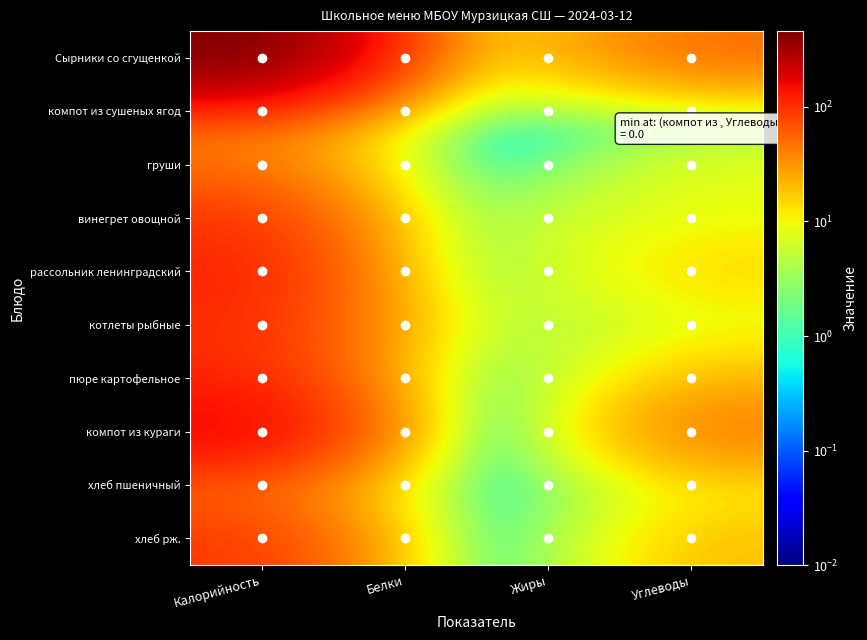

What is the total value across all series at Жиры?

35.4